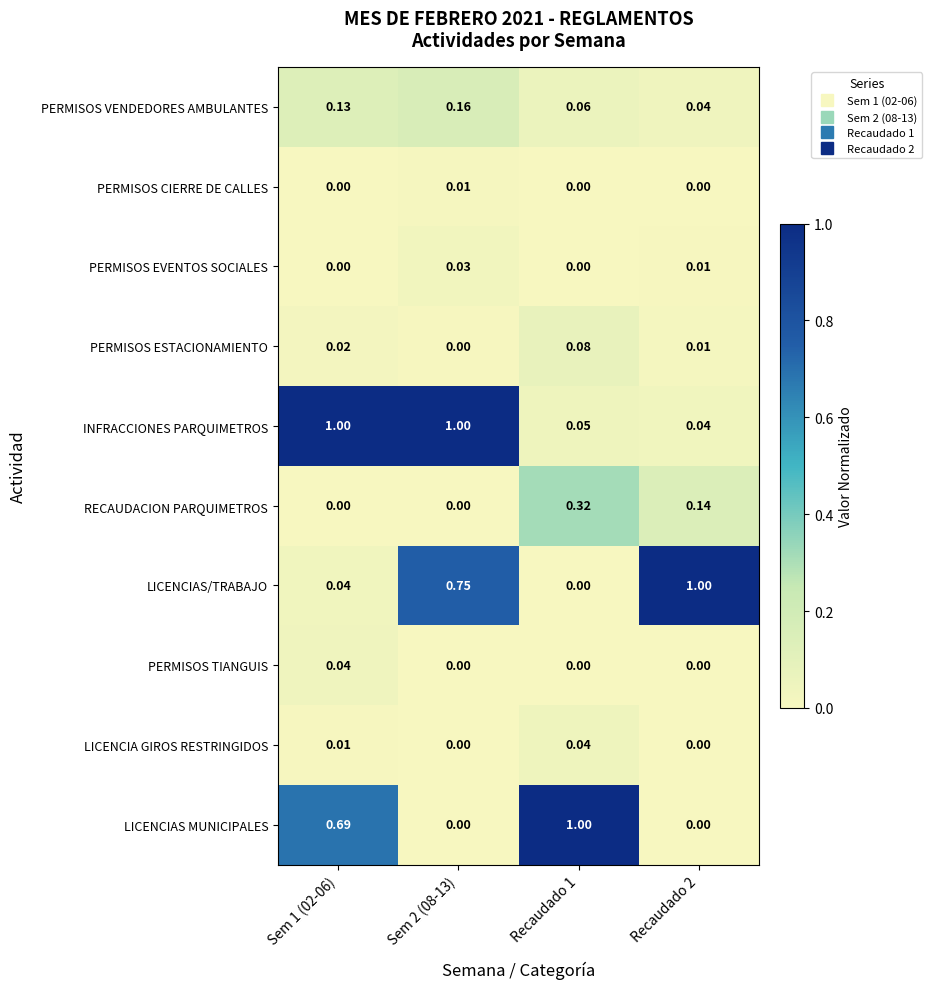

Which series has the largest total across all categories?

INFRACCIONES PARQUIMETROS